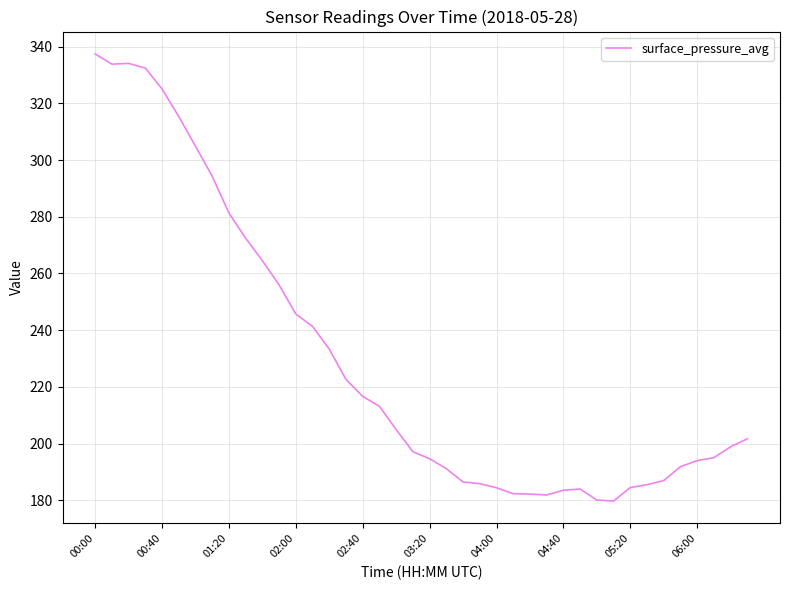

What is the minimum value shown in the chart?

179.7